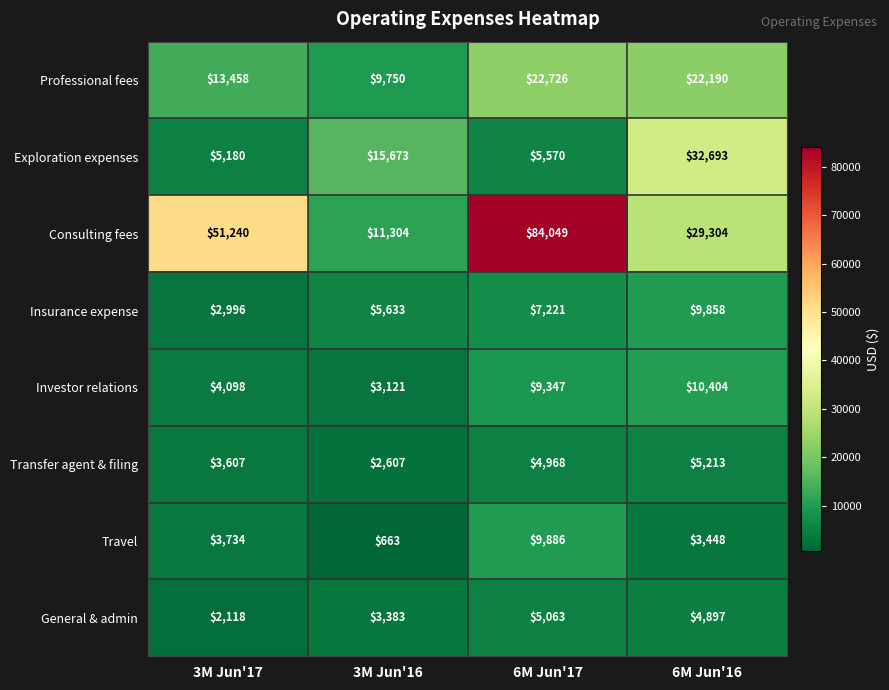

What is the sum of all Insurance expense values?

25708